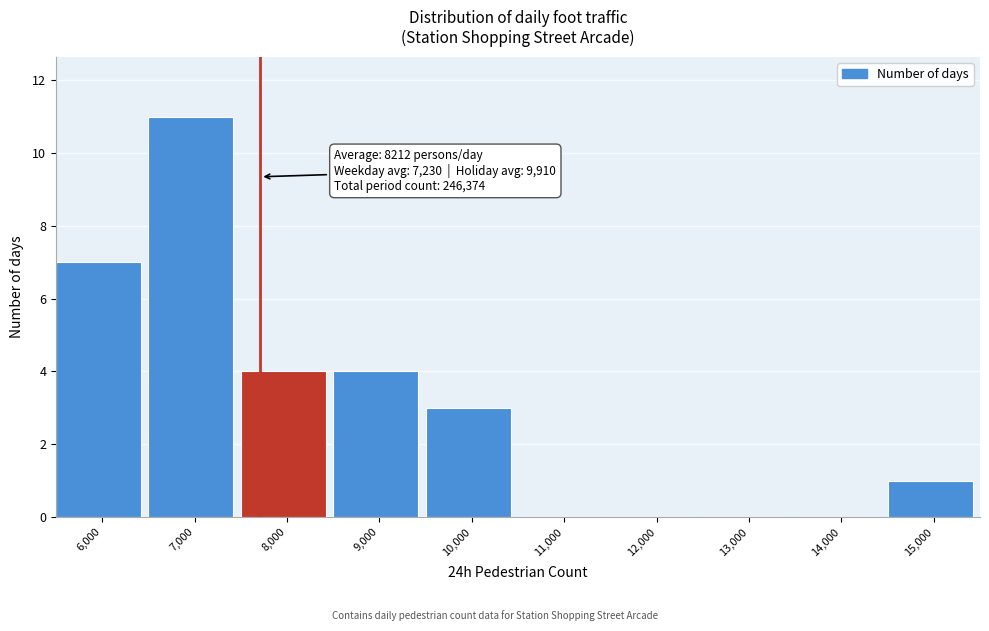

Reading left to right, transcribe all the data shown in this chart.

6,000=7	7,000=11	8,000=4	9,000=4	10,000=3	11,000=0	12,000=0	13,000=0	14,000=0	15,000=1